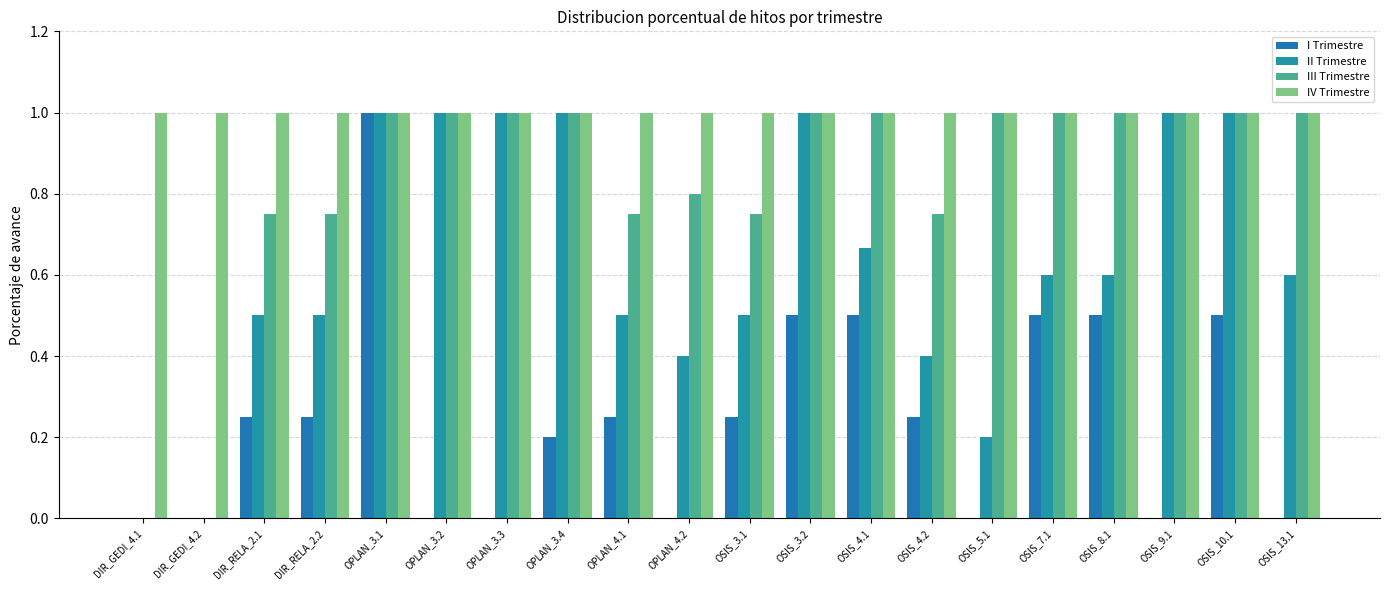

How many groups of bars are there?

20